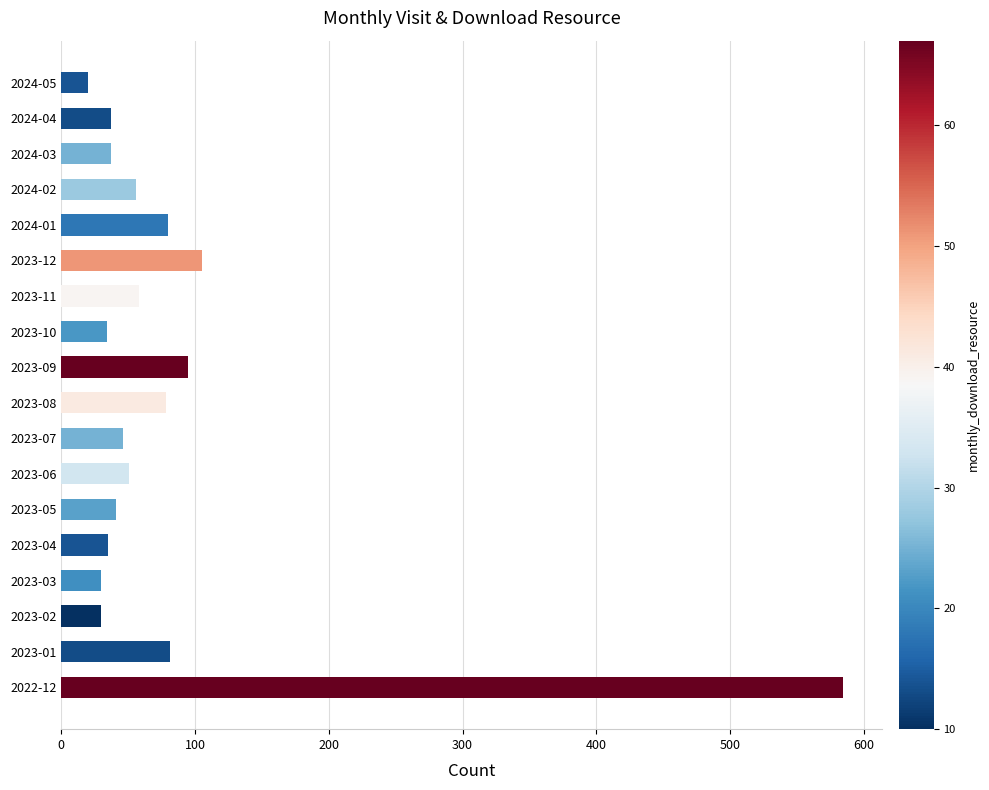

Read the value at 2024-04.

37